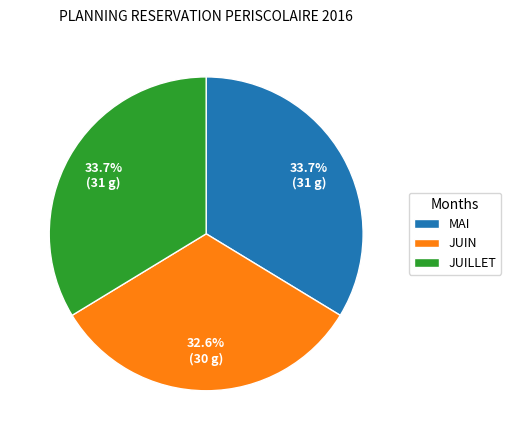

Between JUIN and JUILLET, which is larger?

JUILLET